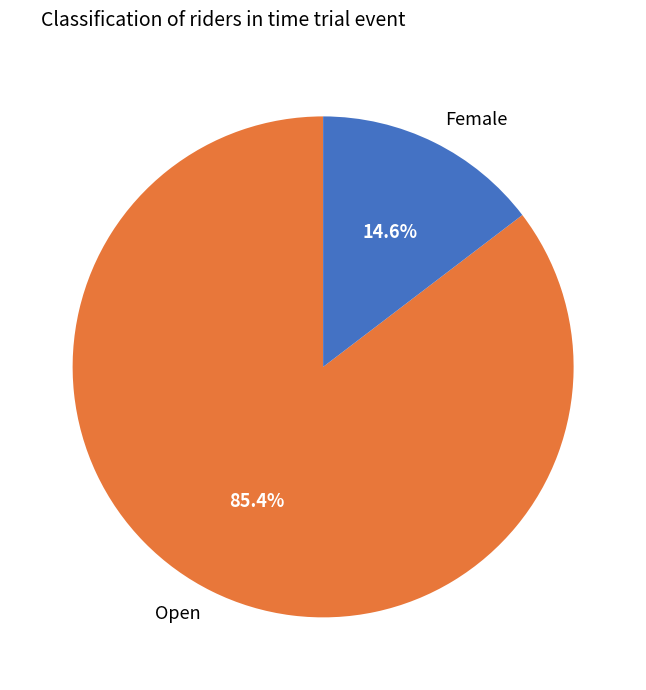

How many segments does this pie chart have?

2